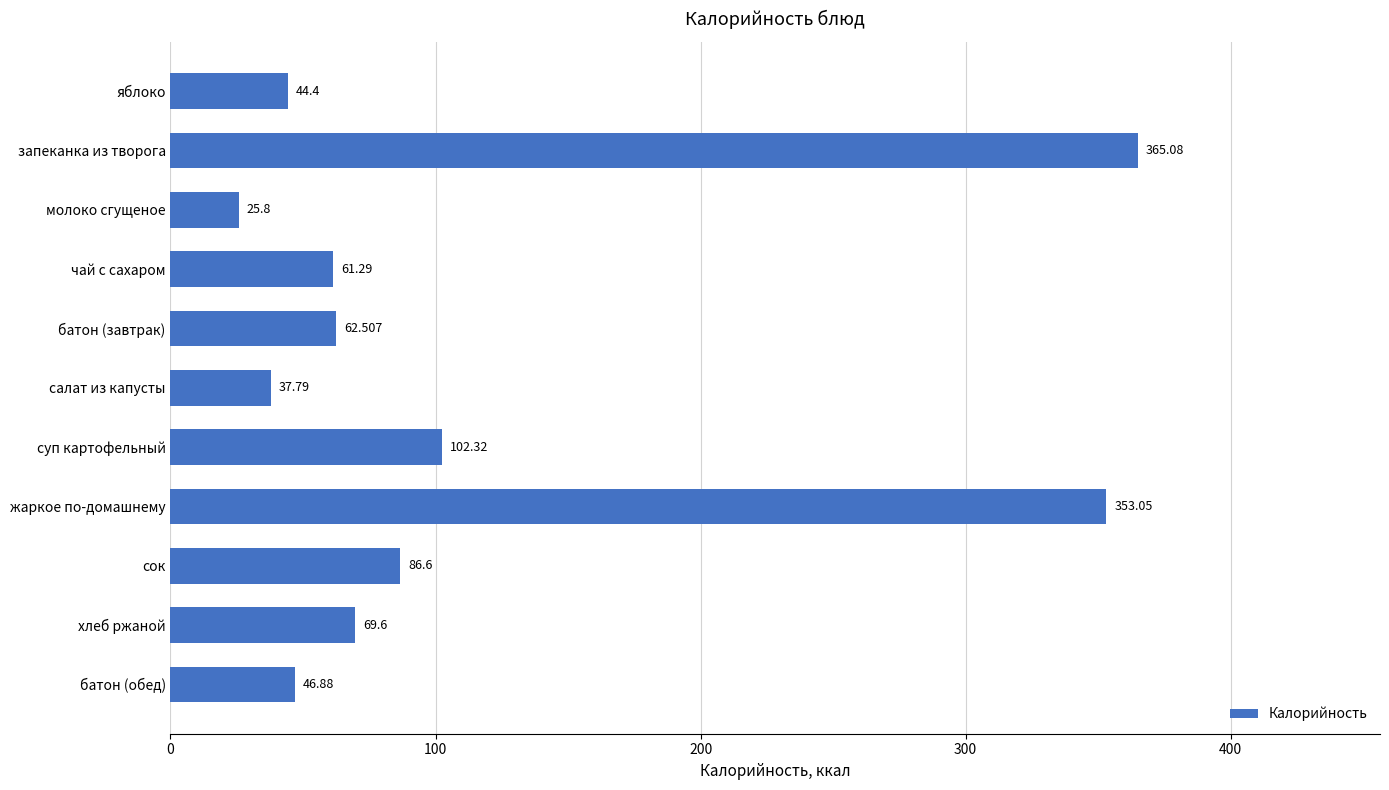

List the labels in order of value, smallest first.

молоко сгущеное, салат из капусты, яблоко, батон (обед), чай с сахаром, батон (завтрак), хлеб ржаной, сок, суп картофельный, жаркое по-домашнему, запеканка из творога